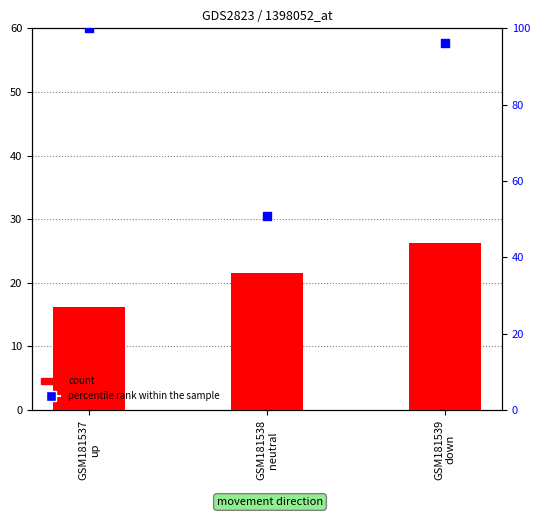

What is the total value across all series at GSM181539
down?

122.6